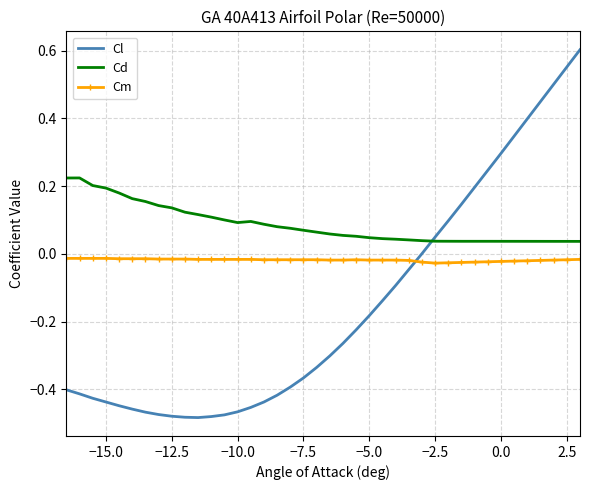

Which series ends up on top after the final intersection of Cd and Cl?

Cl